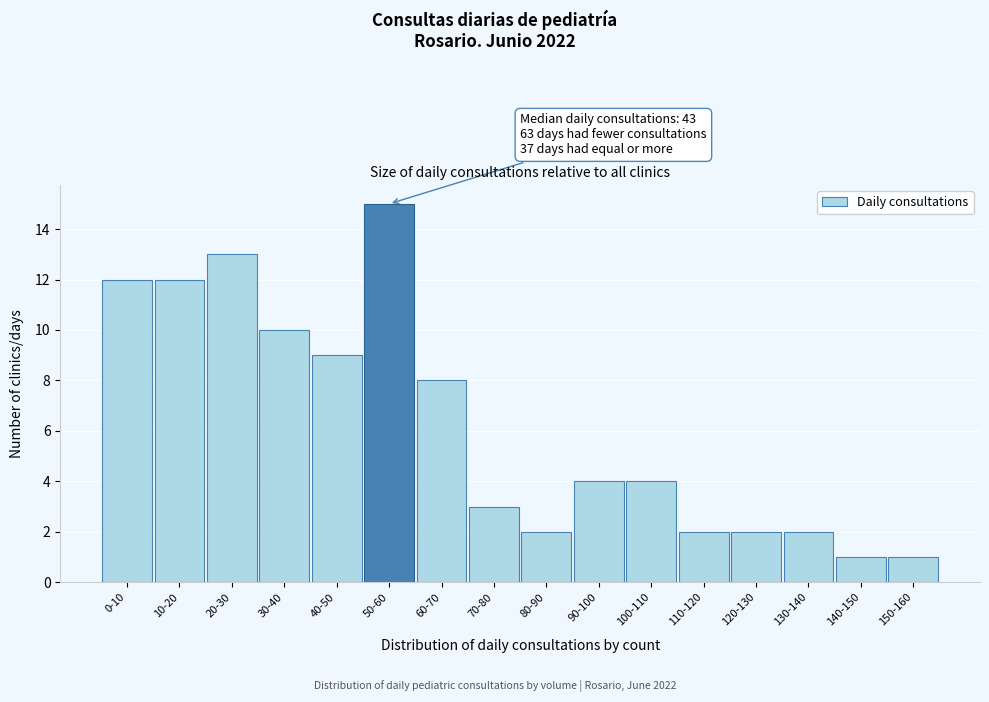

Reading left to right, list all the values displayed in this chart.

0-10=12	10-20=12	20-30=13	30-40=10	40-50=9	50-60=15	60-70=8	70-80=3	80-90=2	90-100=4	100-110=4	110-120=2	120-130=2	130-140=2	140-150=1	150-160=1